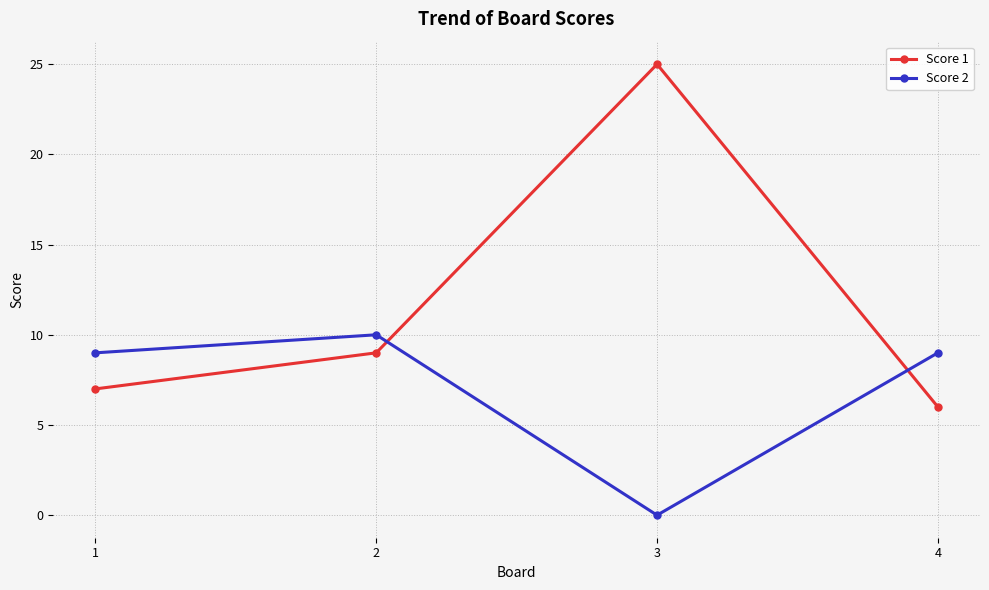

In Score 1, how many points are higher than both neighbors (excluding endpoints)?

1